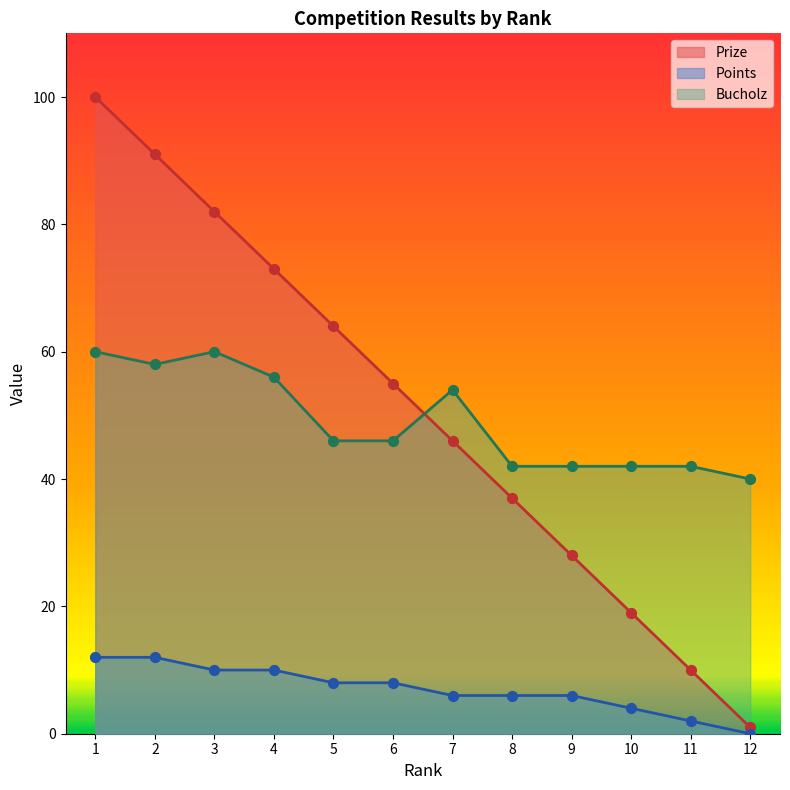

At how many categories does at least one series exceed 55?

5